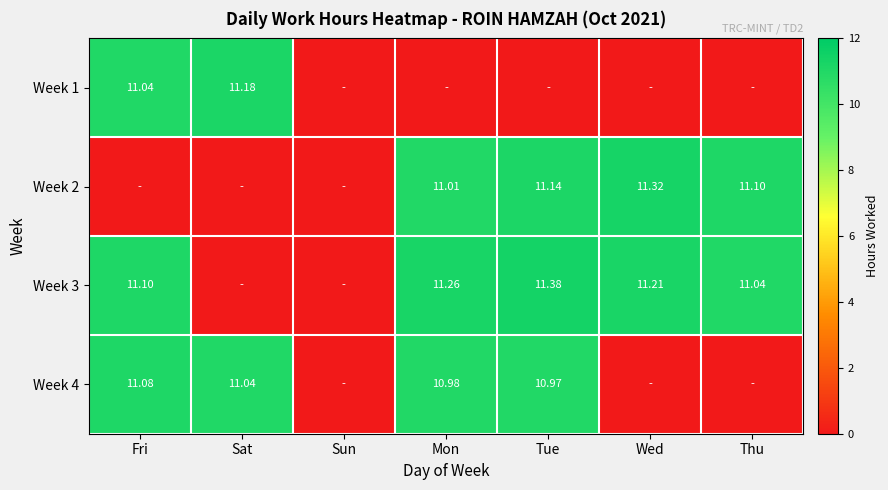

Is the value of Week 1 at Sat greater than the value of Week 4 at Wed?

Yes